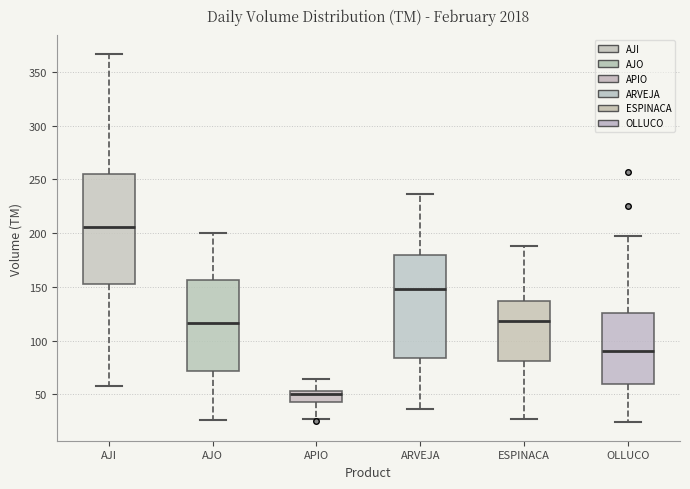

Where does the upper whisker of the box for APIO end on the y-axis? The values are not printed on the chart, so give them approximately, as read against the axis.

65